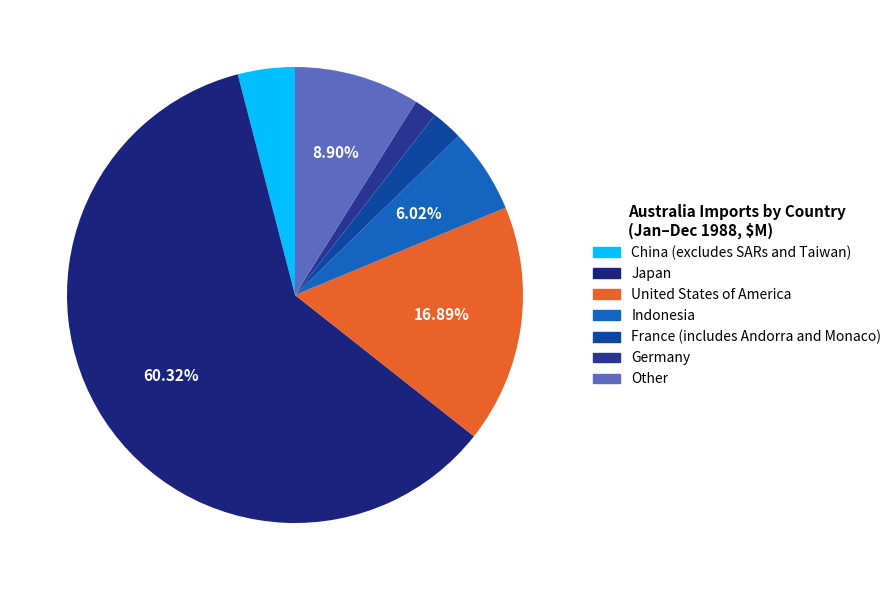

How many segments does this pie chart have?

7